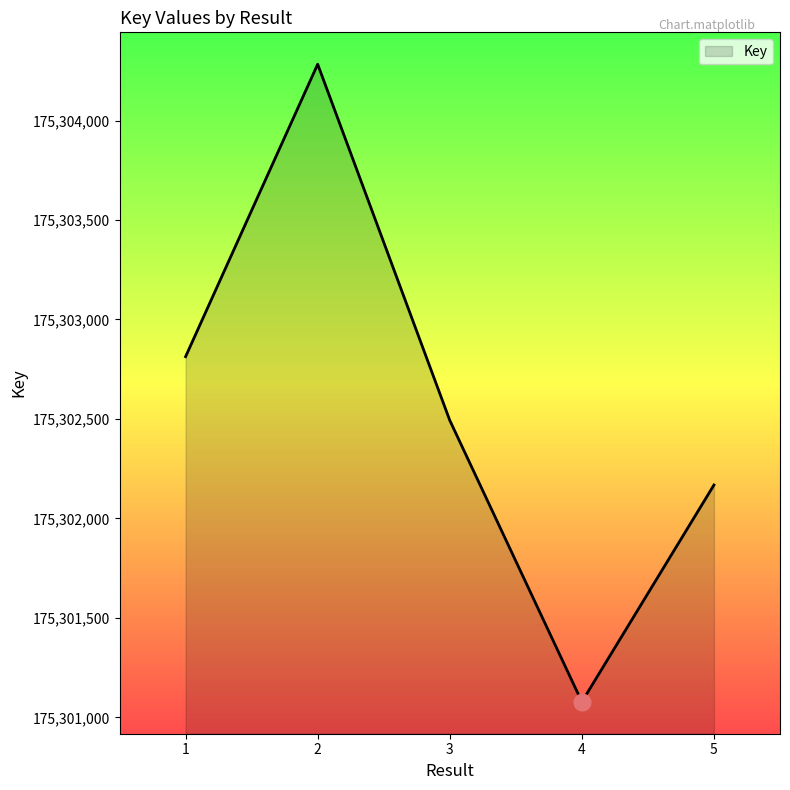

What is the difference between the values at 5 and 1?

645